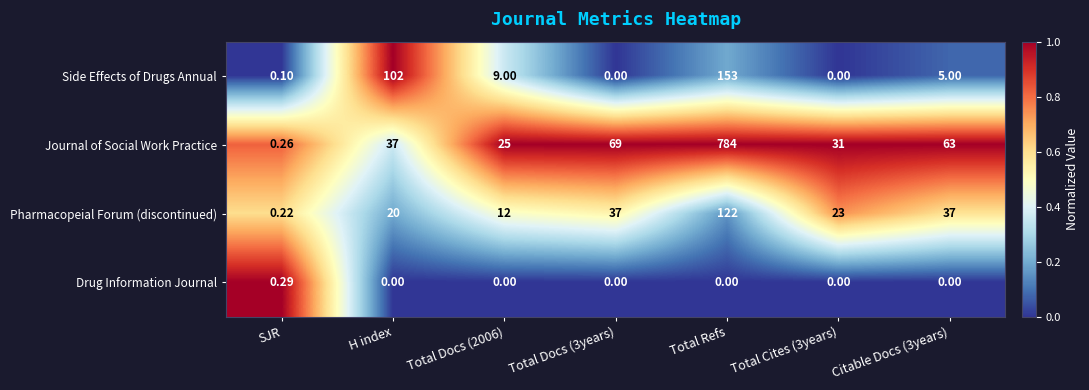

At which label does Drug Information Journal reach its peak?

SJR